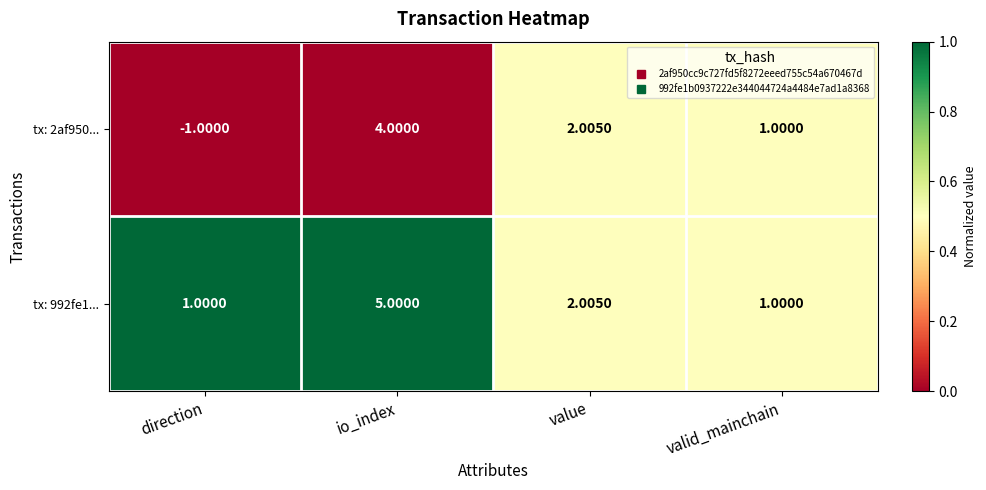

At which label is tx: 2af950... closest to 1?

valid_mainchain